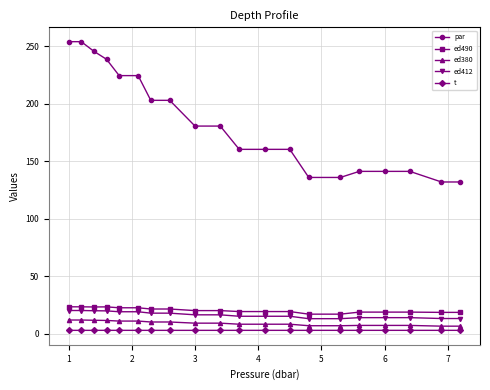

Count the number of data series in this chart.

5